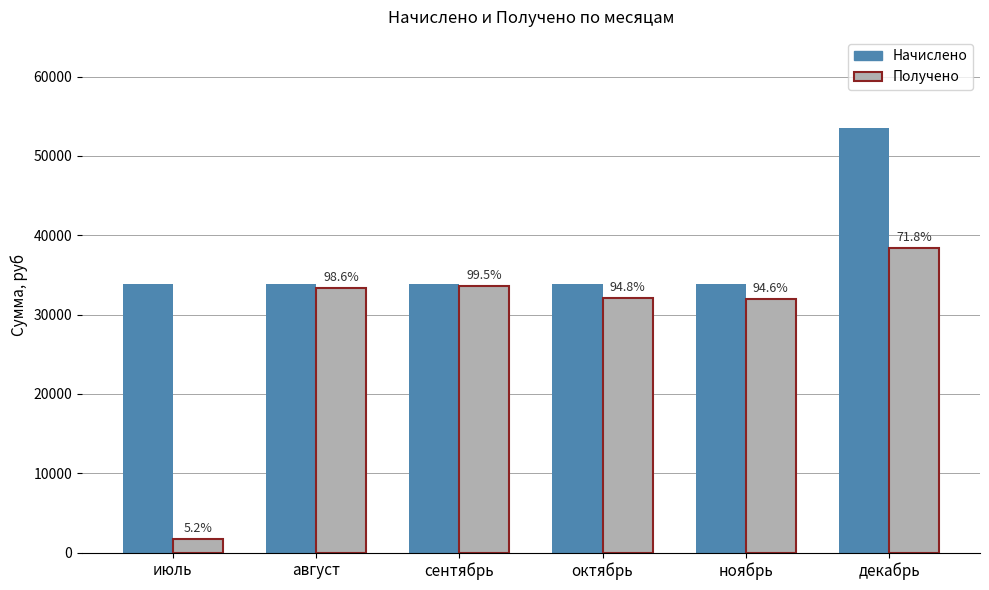

Reading left to right, extract all data points from this chart.

Начислено: июль=33842.1	август=33842.1	сентябрь=33842.1	октябрь=33842.1	ноябрь=33842.1	декабрь=53517.7
Получено: июль=1764.0	август=33359.1	сентябрь=33658.9	октябрь=32090.3	ноябрь=32004.3	декабрь=38450.3